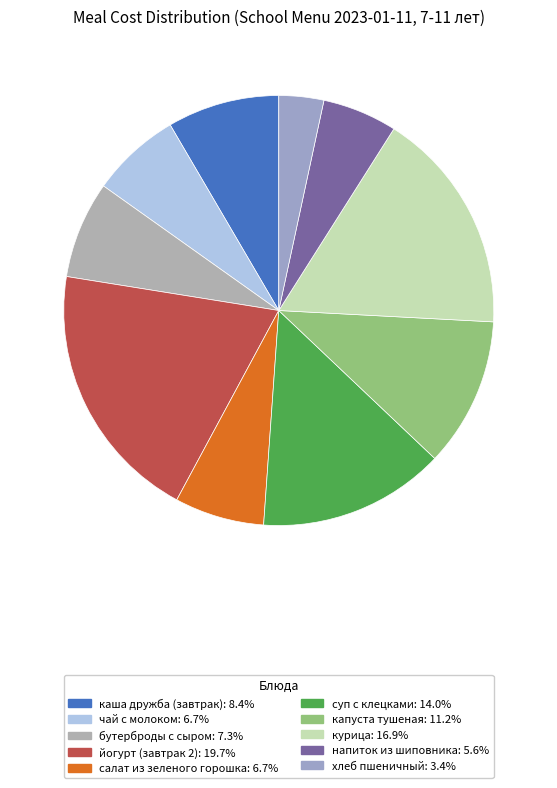

Is капуста тушеная the majority of the pie?

No